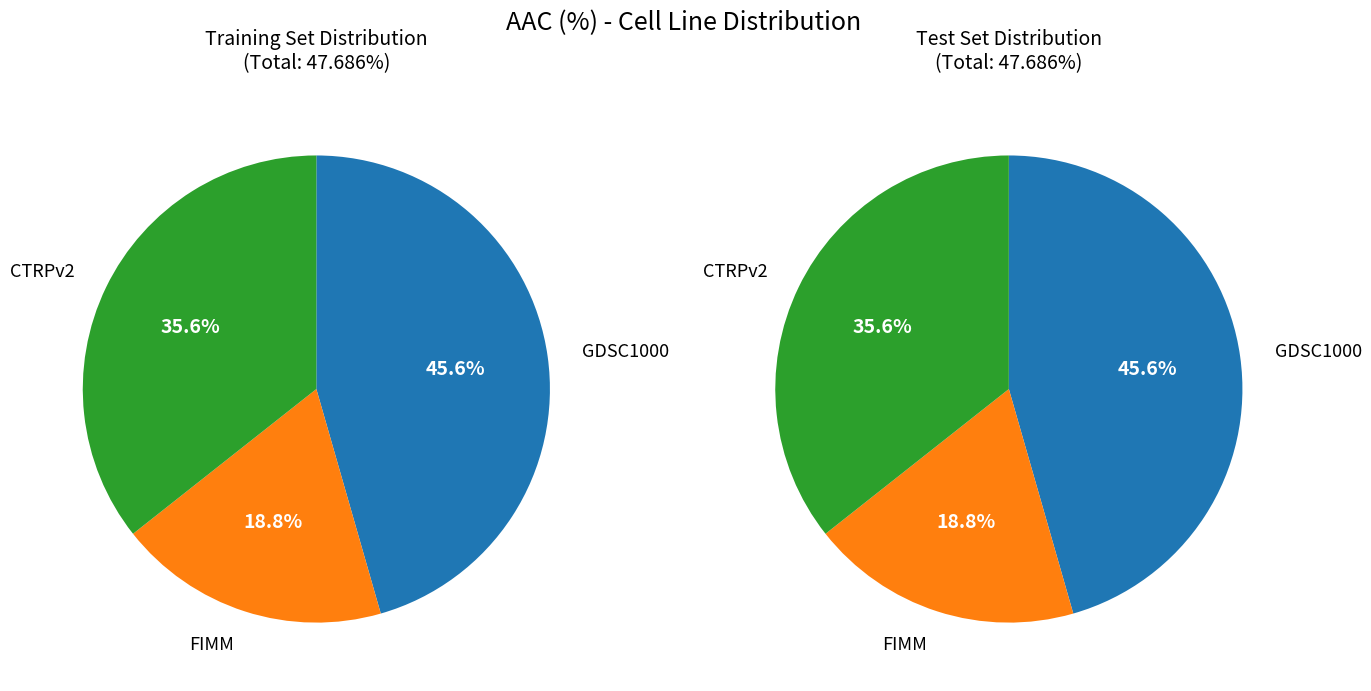

What percentage do FIMM and CTRPv2 together represent?

54.4%